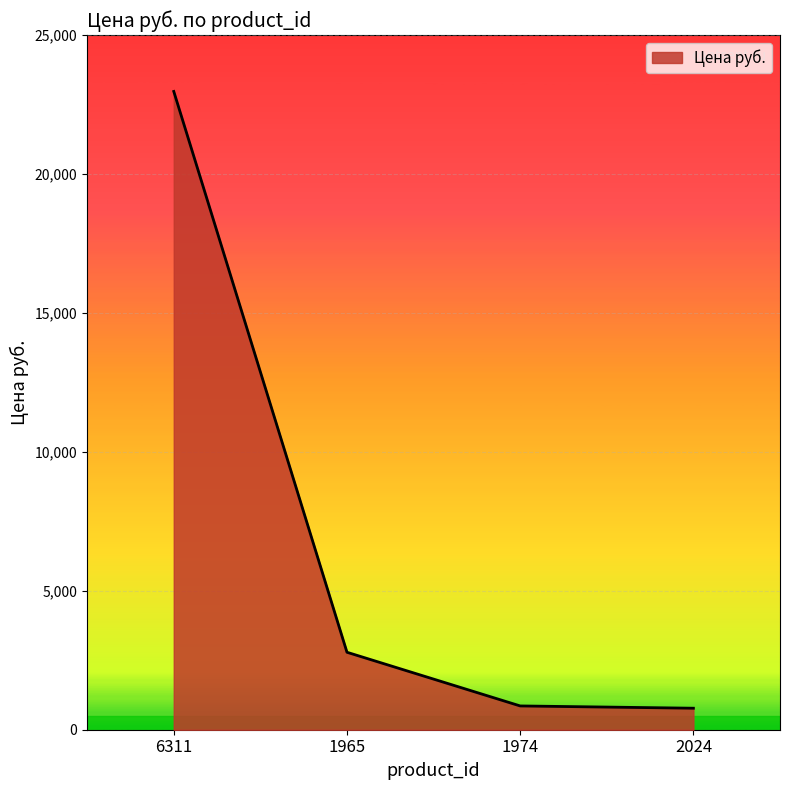

Is it true that the value at 1965 is 4181?

False